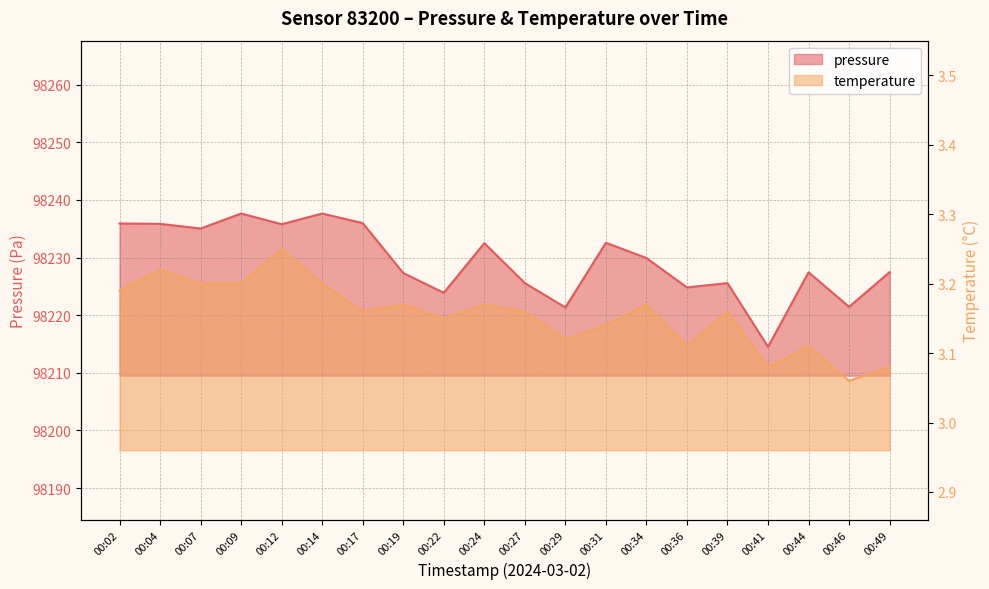

At 00:49, list the series in order from largest to smallest.

pressure, temperature